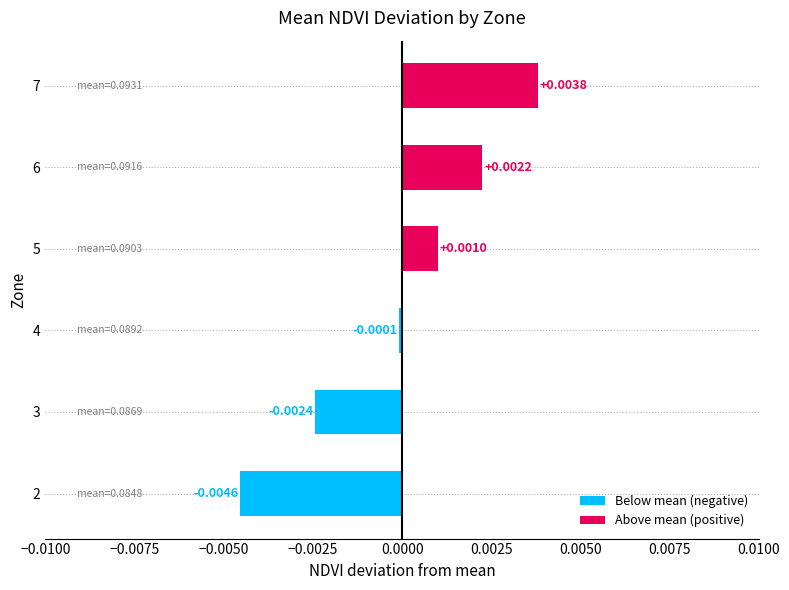

Between 3 and 5, which is larger?

5